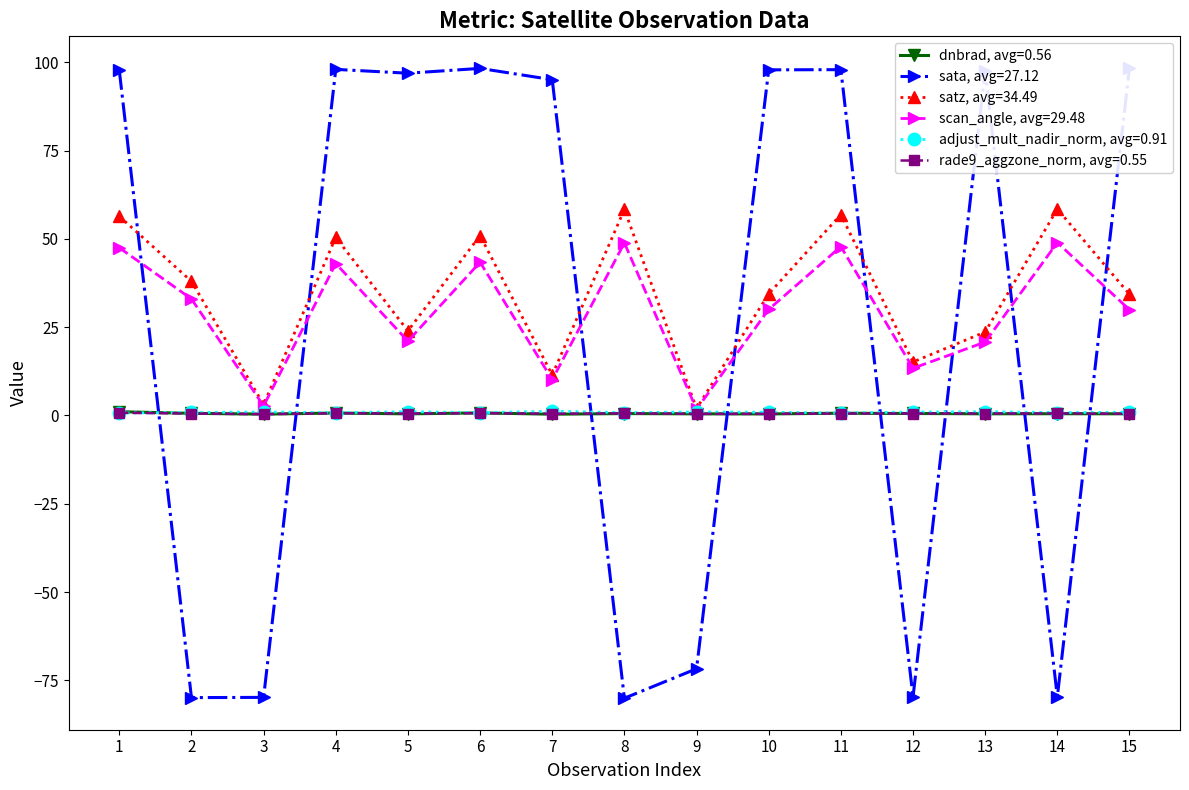

Which category has the lowest value across all series?

8